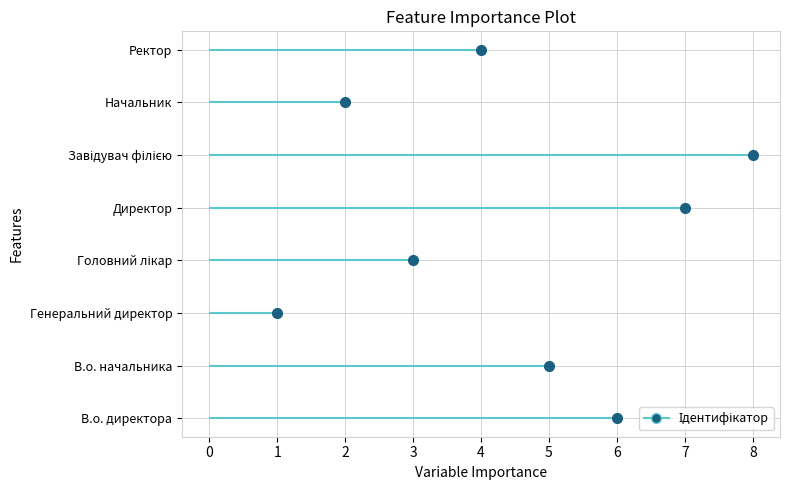

The value at Начальник is 2. True or false?

True